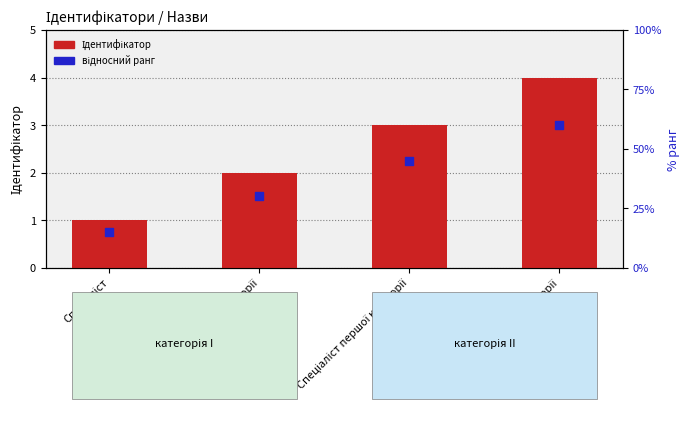

At which category is the sum across all series the highest?

Спеціаліст вищої категорії